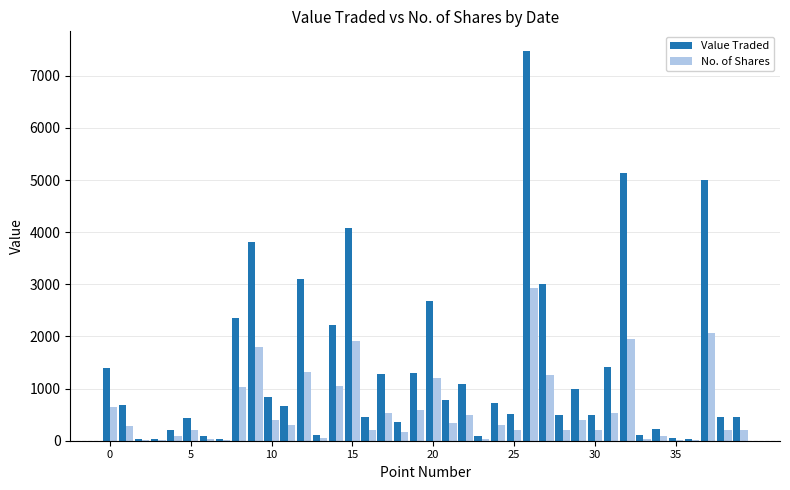

What is the maximum value for Value Traded?

7478